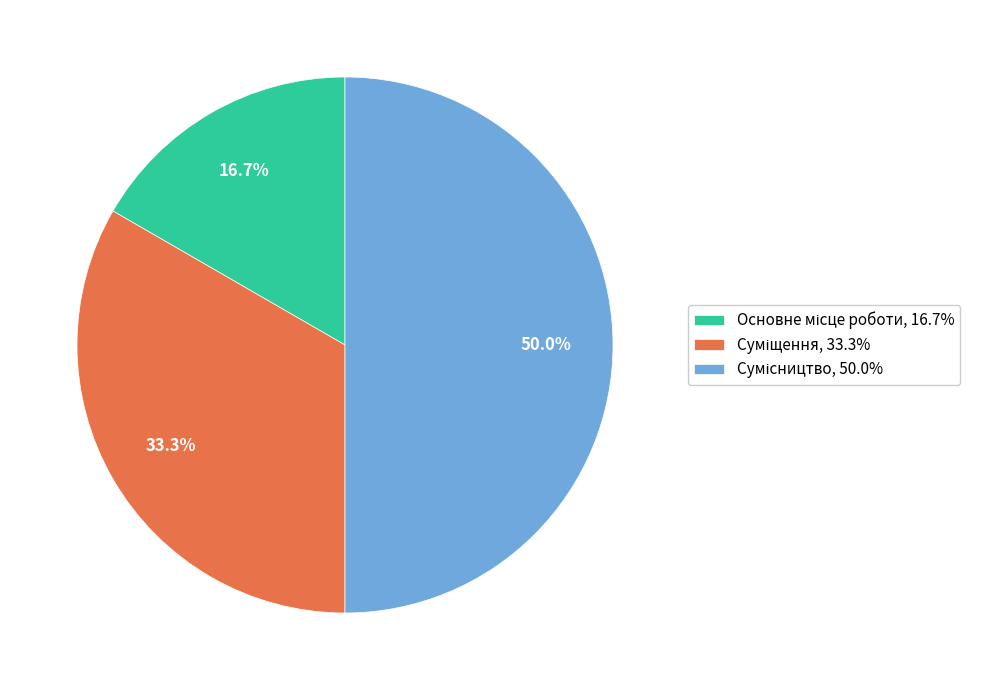

Does Основне місце роботи represent more than half of the total?

No